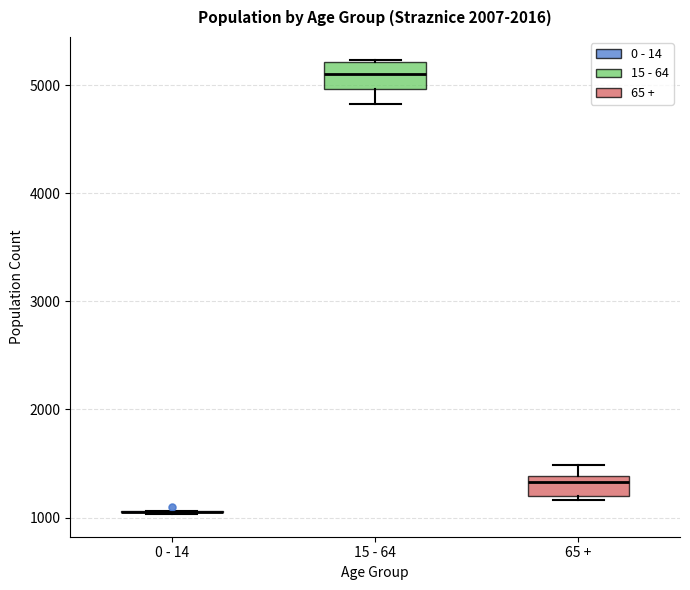

Reading left to right, transcribe this box plot: for each box, give where its median line is, the range the box spans, and where its two whiskers end, as read against the y-axis. The values are not printed on the chart, so give them approximately, as read against the axis.

0 - 14: box collapsed to a line at 1100, whiskers 1000 to 1100
15 - 64: median 5100, box 5000 to 5200, whiskers 4800 to 5200
65 +: median 1300, box 1200 to 1400, whiskers 1200 (just below the box's lower edge) to 1500